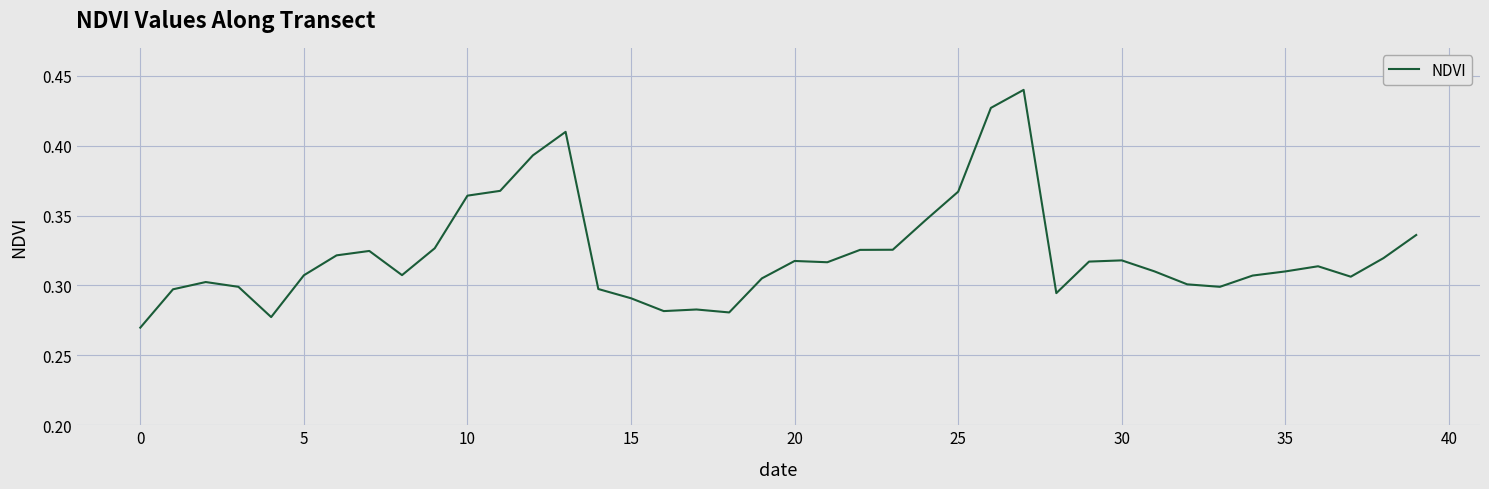

Reading right to left, extract all data points from this chart.

0.3	0.3	0.3	0.3	0.3	0.3	0.3	0.3	0.3	0.3	0.3	0.3	0.4	0.4	0.4	0.3	0.3	0.3	0.3	0.3	0.3	0.3	0.3	0.3	0.3	0.3	0.4	0.4	0.4	0.4	0.3	0.3	0.3	0.3	0.3	0.3	0.3	0.3	0.3	0.3